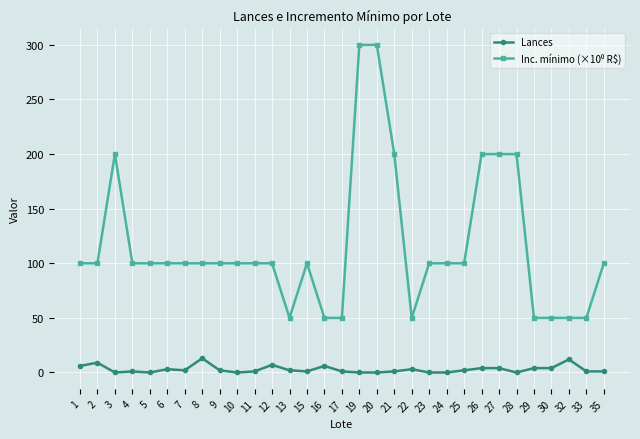

What is the total value across all series at 28?

200